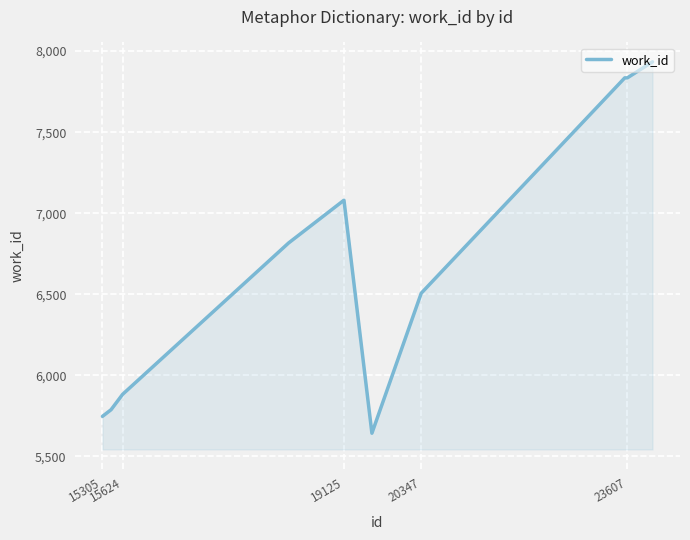

What is the difference between the maximum and minimum values?

2292